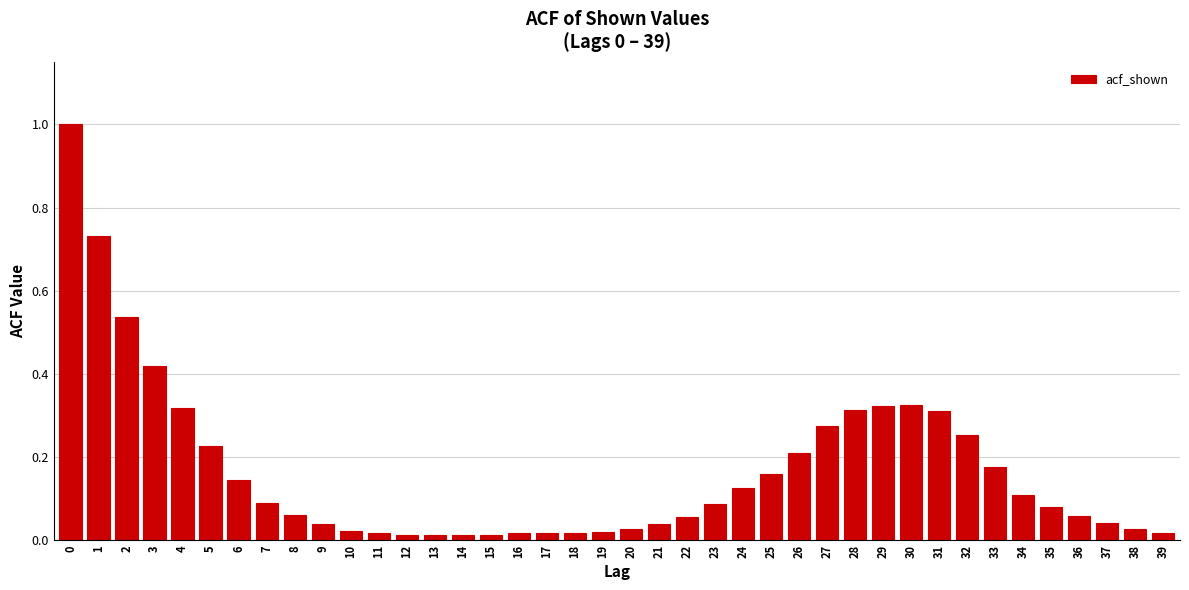

What is the difference between the maximum and second lowest values?

1.0